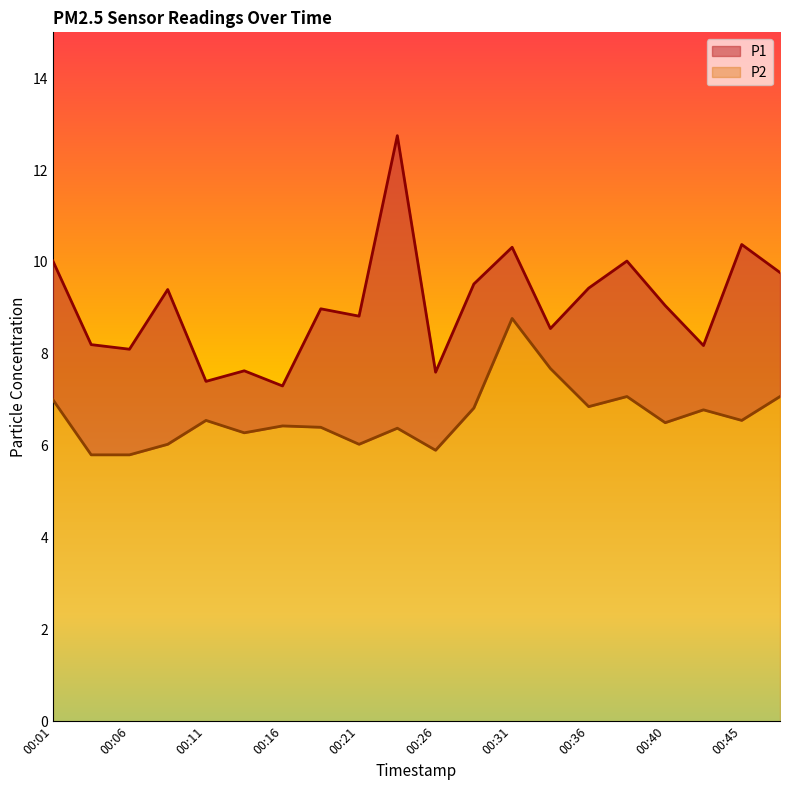

True or false: P1 has more than 1 interior local peaks.

True